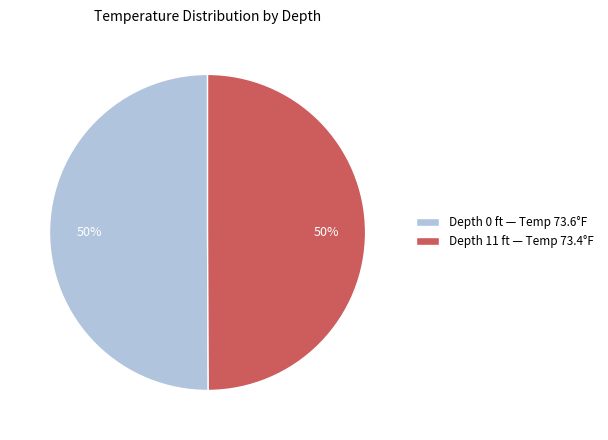

What percentage is the Depth 11 ft — Temp 73.4°F slice, to the nearest percent?

50%